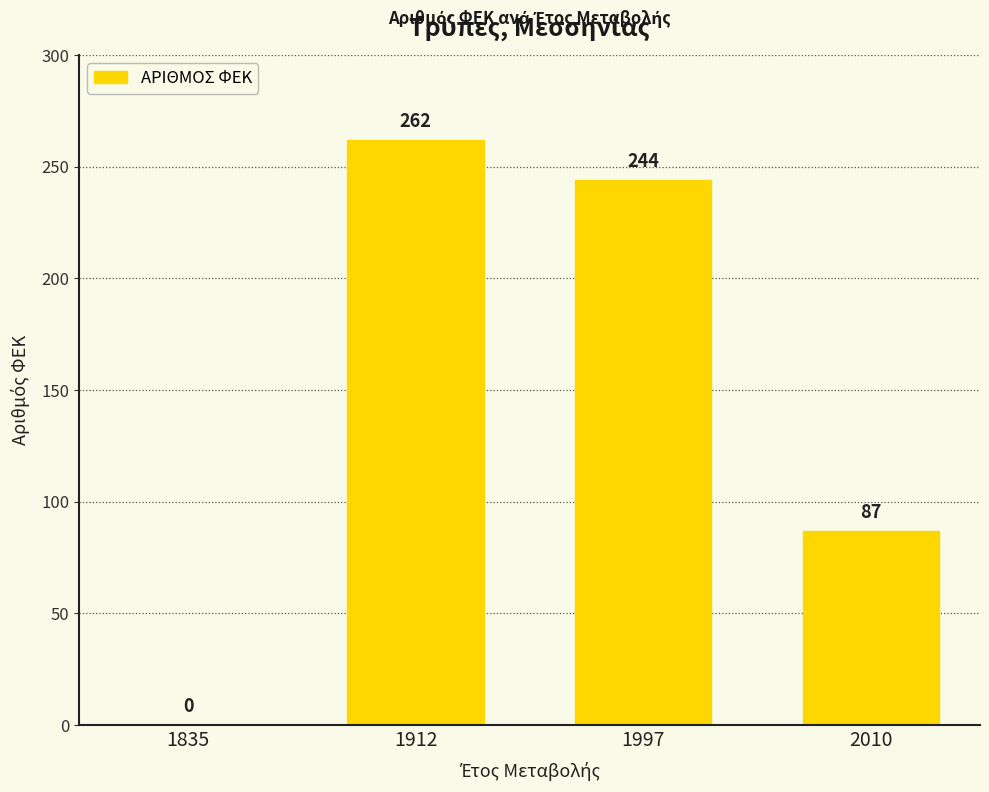

Reading right to left, what are all the values shown in this chart?

2010=87	1997=244	1912=262	1835=0